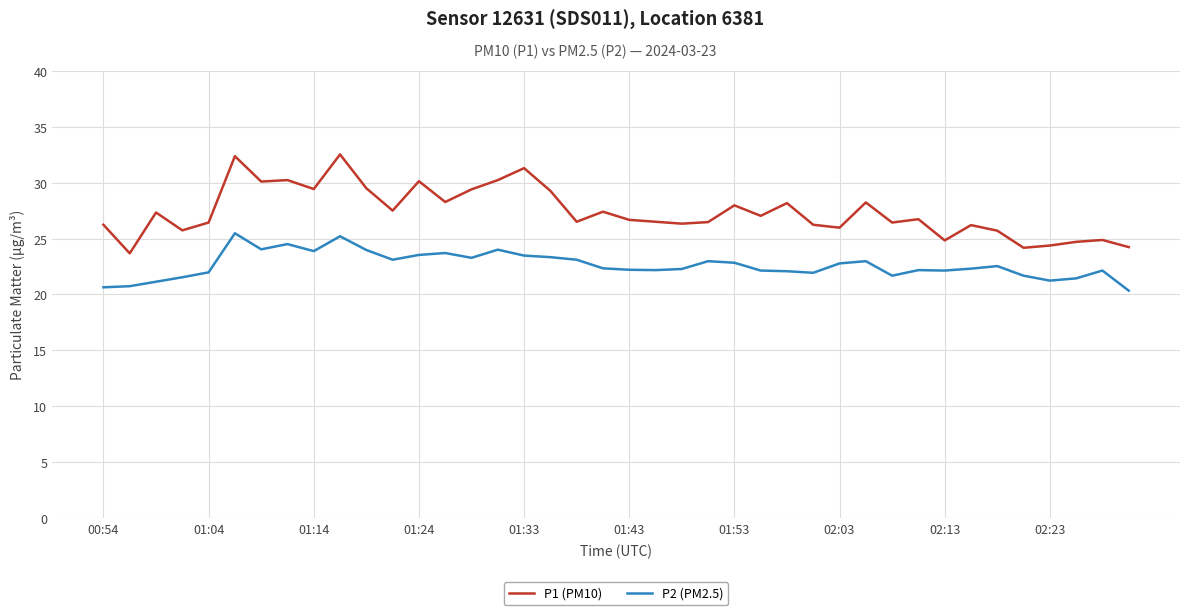

What is the difference between the maximum and minimum values in the P2 (PM2.5) series?

5.1